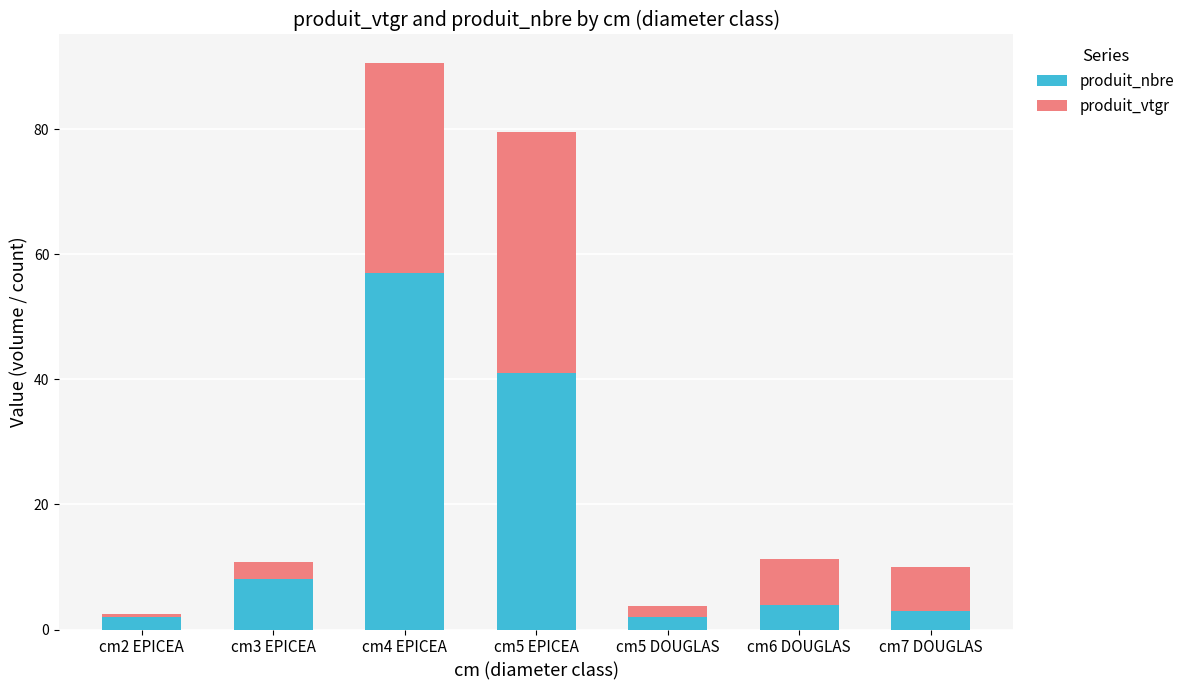

How many values in the produit_nbre series are below 4?

3